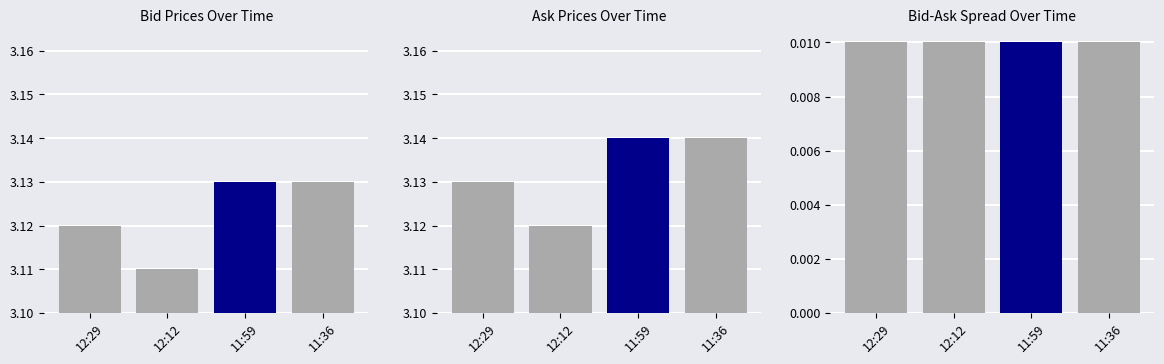

What is the total value across all series at 12:29?

6.3